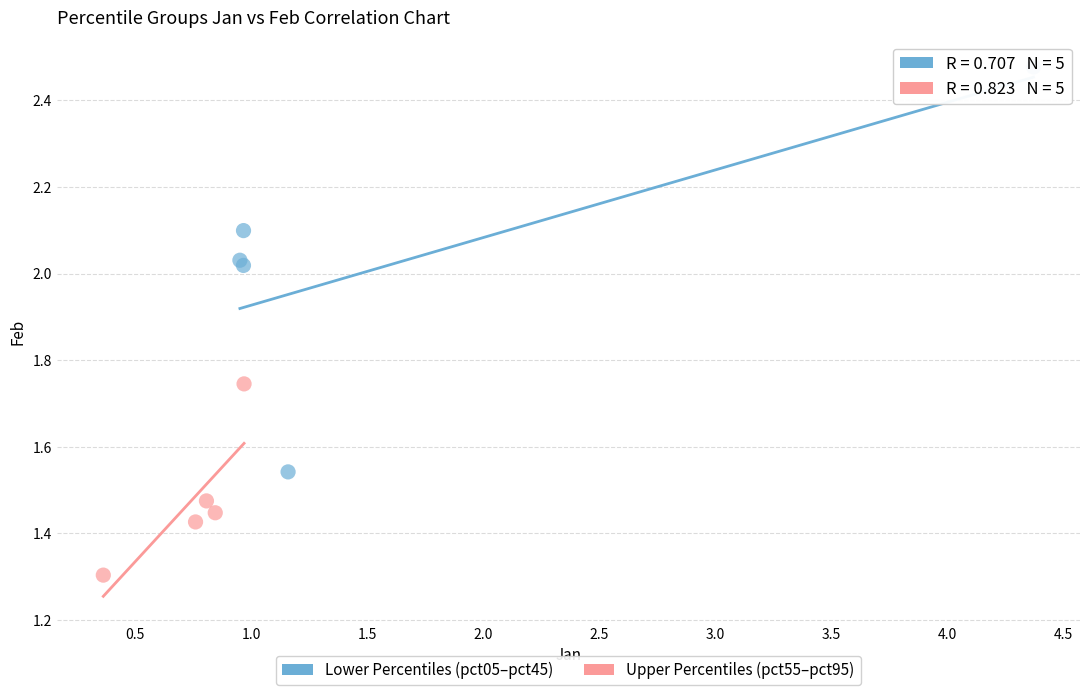

Which series reaches the maximum Y coordinate?

Lower Percentiles (pct05–pct45)